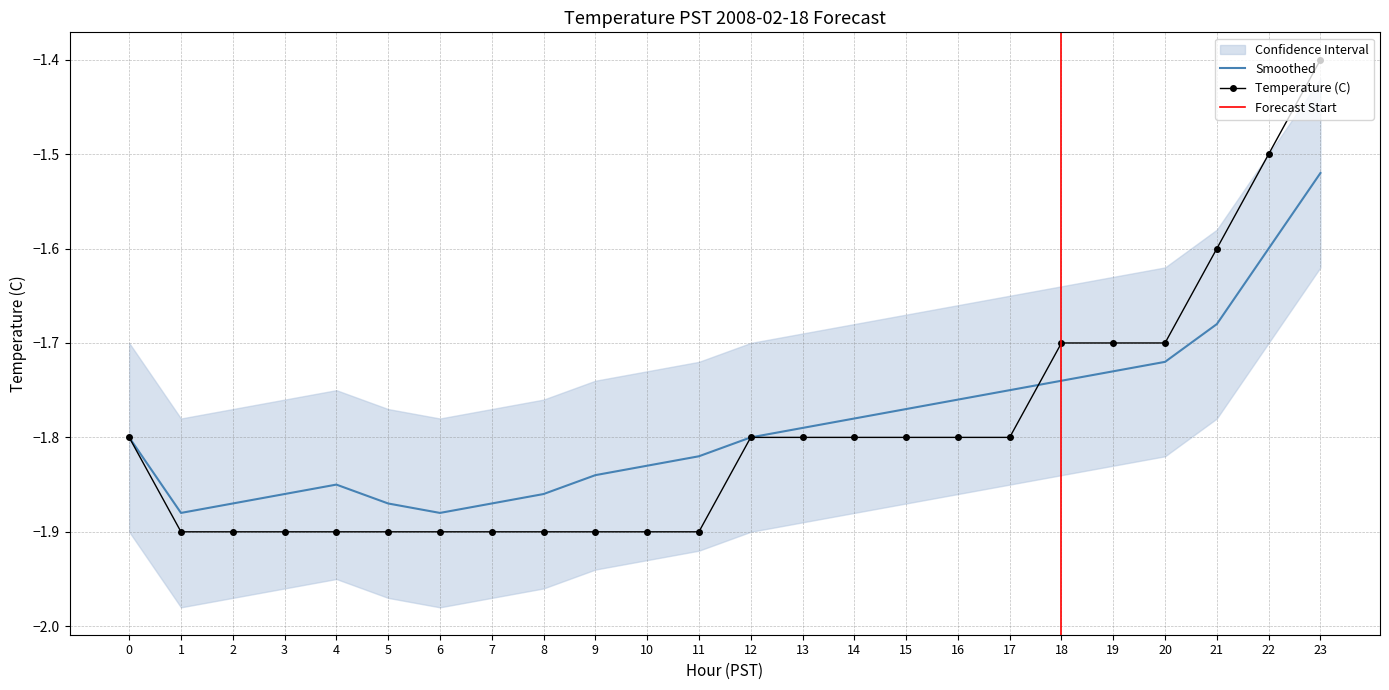

Reading left to right, extract all data points from this chart.

Temperature (C): -1.8	-1.9	-1.9	-1.9	-1.9	-1.9	-1.9	-1.9	-1.9	-1.9	-1.9	-1.9	-1.8	-1.8	-1.8	-1.8	-1.8	-1.8	-1.7	-1.7	-1.7	-1.6	-1.5	-1.4
Smoothed: -1.8	-1.9	-1.9	-1.9	-1.9	-1.9	-1.9	-1.9	-1.9	-1.8	-1.8	-1.8	-1.8	-1.8	-1.8	-1.8	-1.8	-1.8	-1.7	-1.7	-1.7	-1.7	-1.6	-1.5